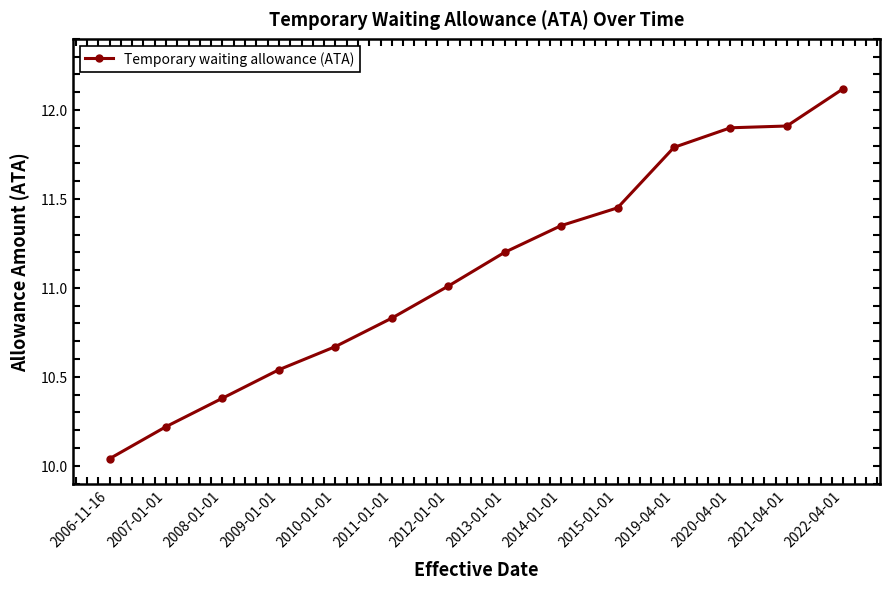

At which category does the chart reach its minimum across all series?

2006-11-16